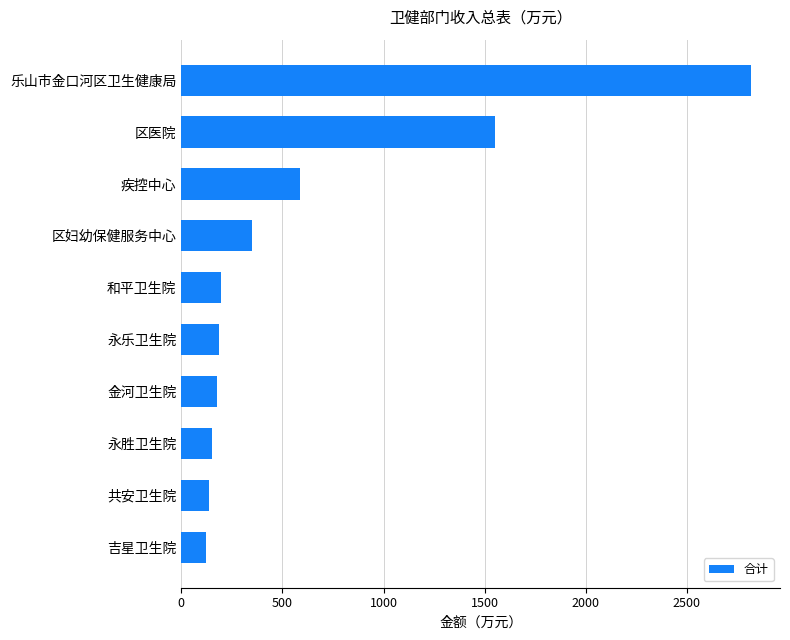

What is the sum of all values?

6273.6